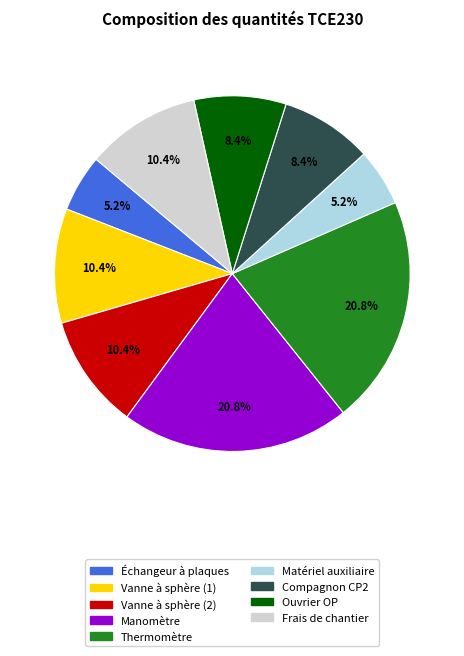

How many slices are in this pie chart?

9